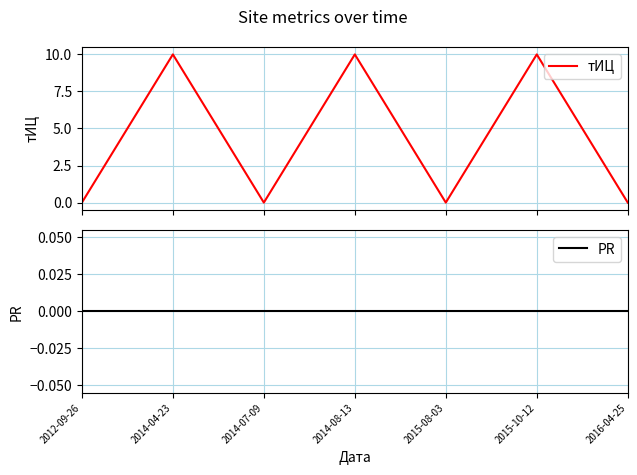

At 2014-07-09, list the series in order from largest to smallest.

тИЦ, PR